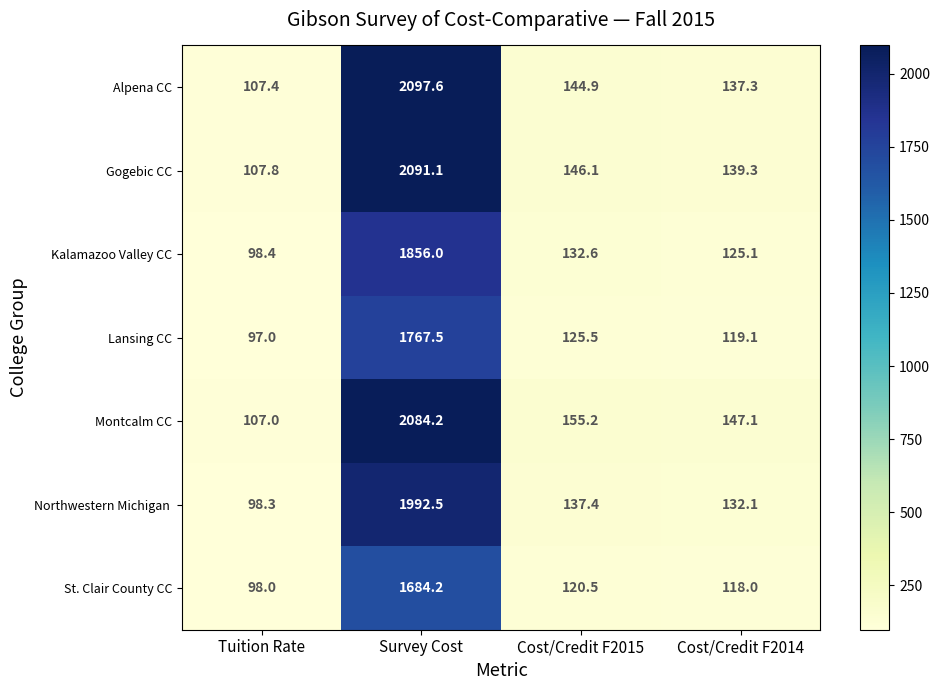

Is it true that Lansing CC equals 2636.0 at Survey Cost?

False